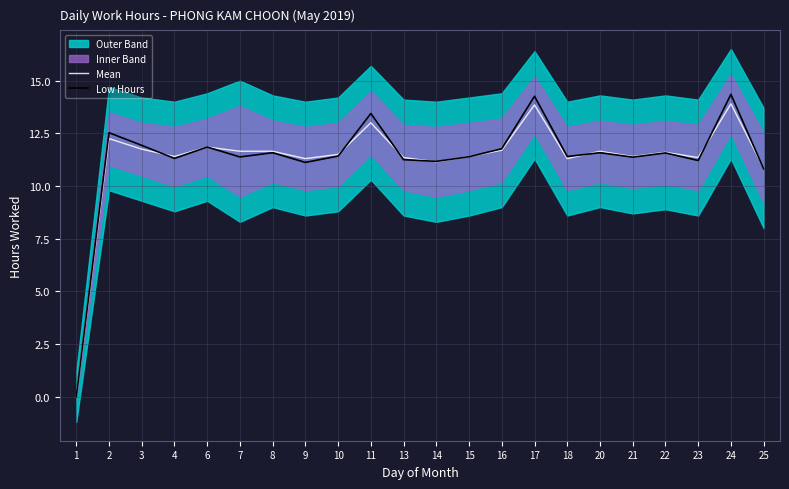

Is the value of Mean at 15 greater than the value of Low Hours at 2?

No